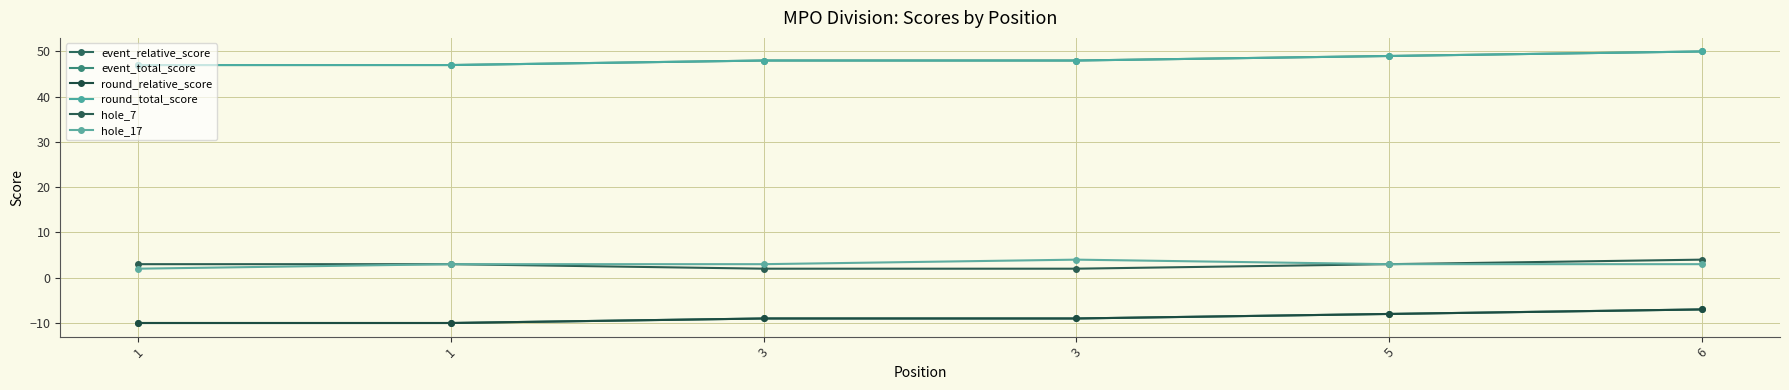

Is this an area chart (filled region under the line)?

No